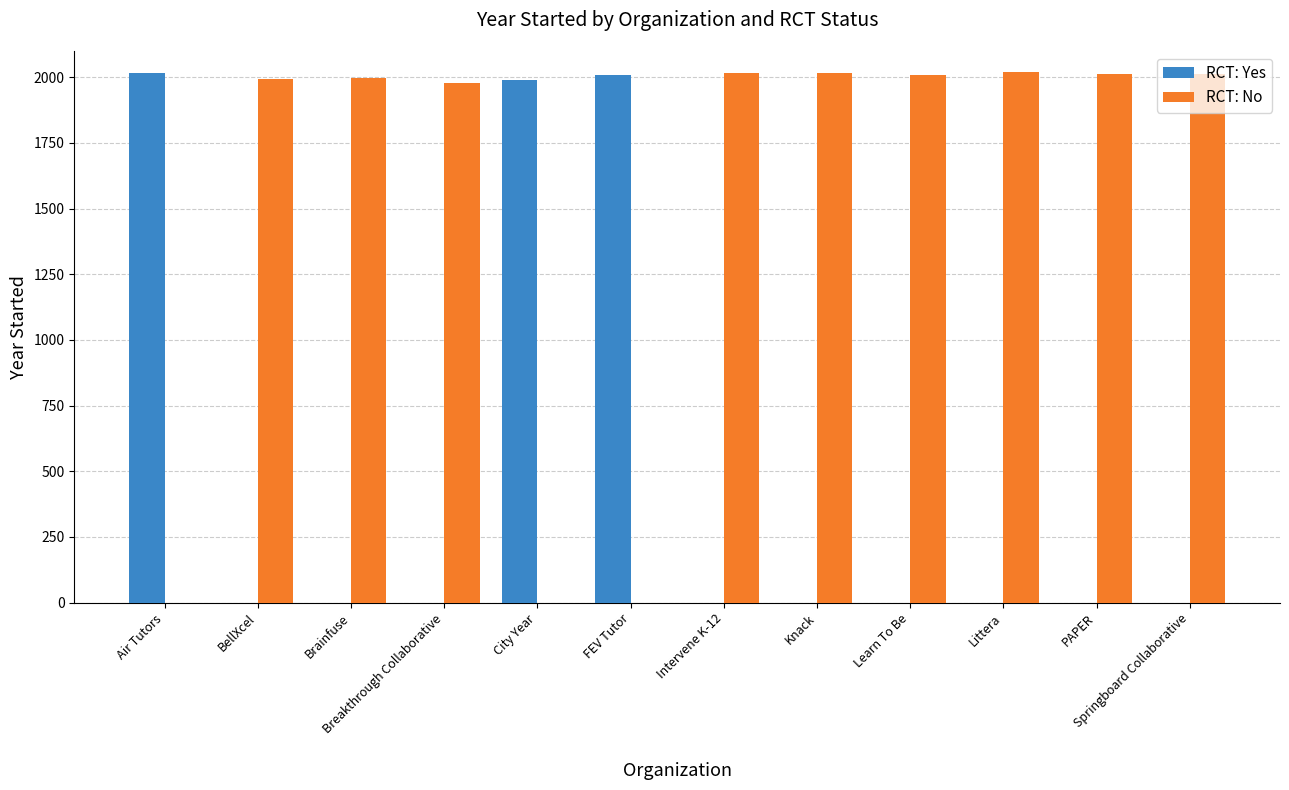

Are the bars grouped side by side (vs. stacked)?

Yes